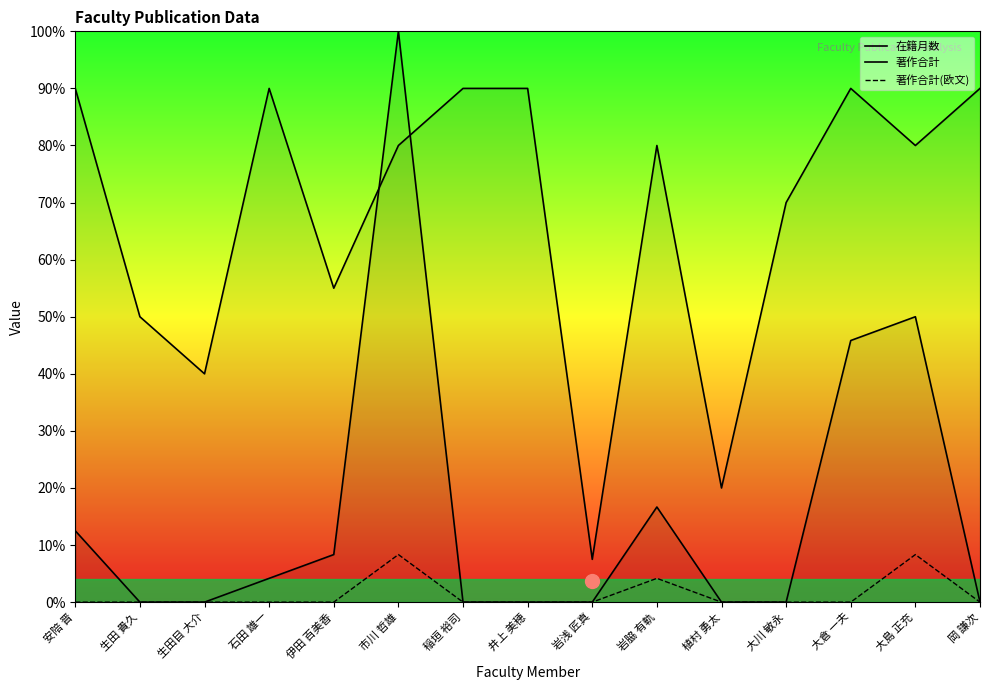

Reading right to left, what are all the values shown in this chart?

在籍月数 (line): 108	96	108	84	24	96	9	108	108	96	66	108	48	60	108
著作合計 (line): 0	60	55	0	0	20	0	0	0	120	10	5	0	0	15
著作合計(欧文) (line): 0	10	0	0	0	5	0	0	0	10	0	0	0	0	0